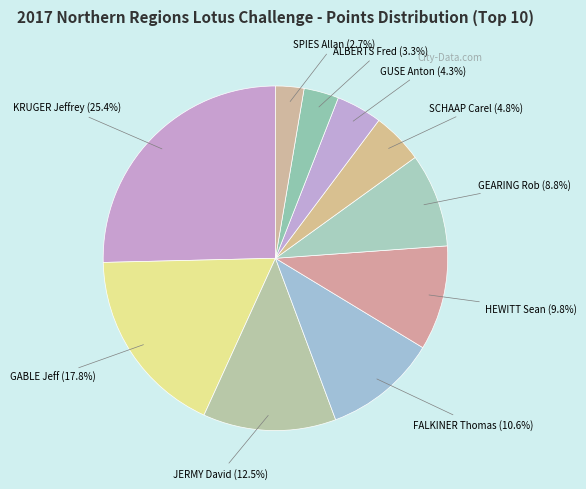

Count the number of slices in the pie.

10